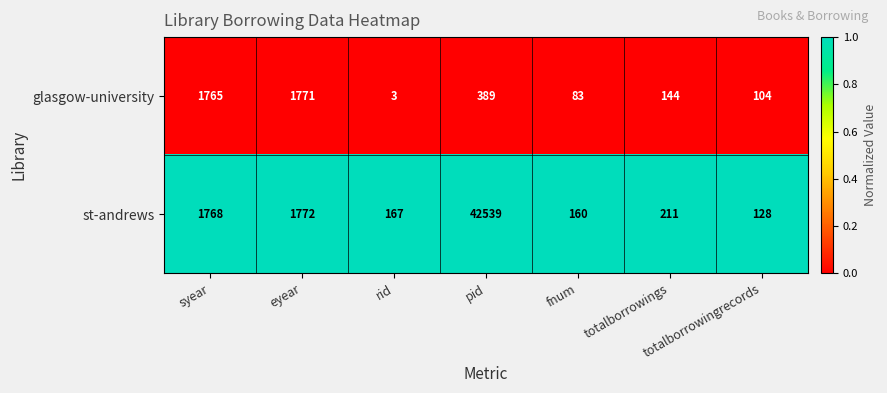

Which series changed the most between rid and totalborrowings?

glasgow-university